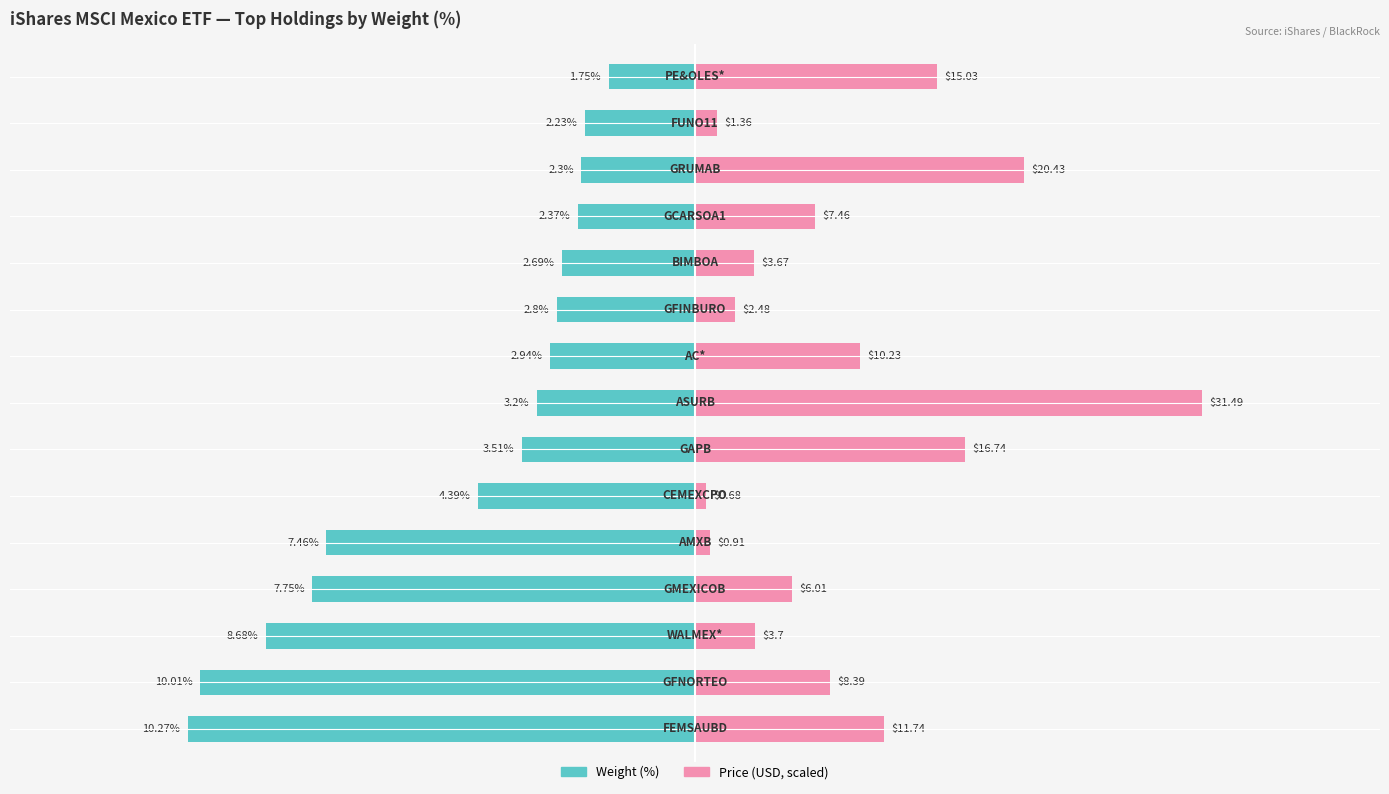

At how many categories does at least one series exceed 0?

15